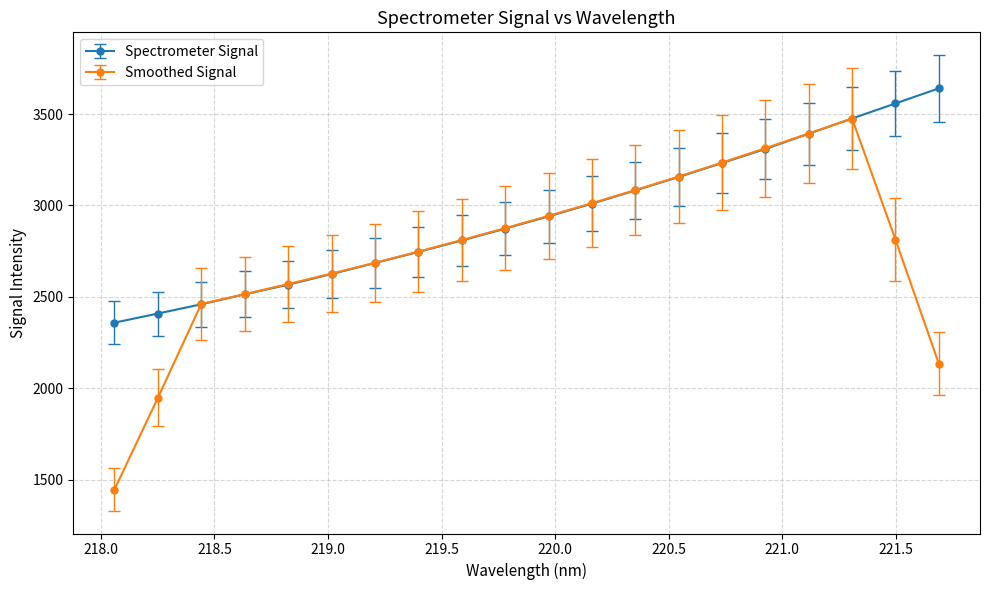

What is the lowest value of the Smoothed Signal series?

1445.3